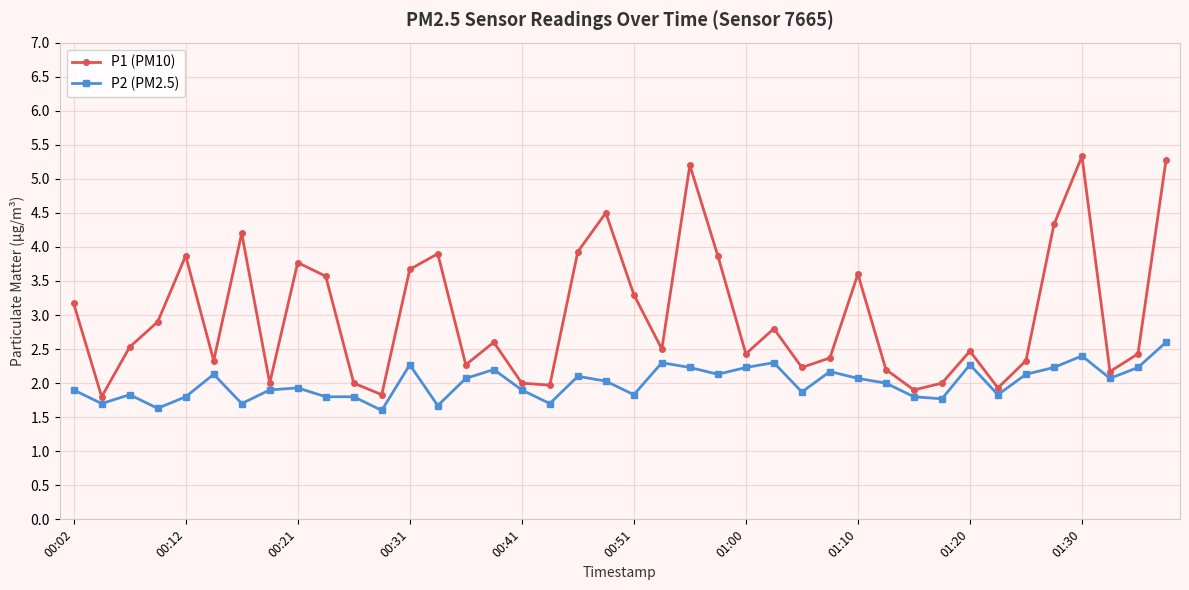

What is the maximum value for P1 (PM10)?

5.3